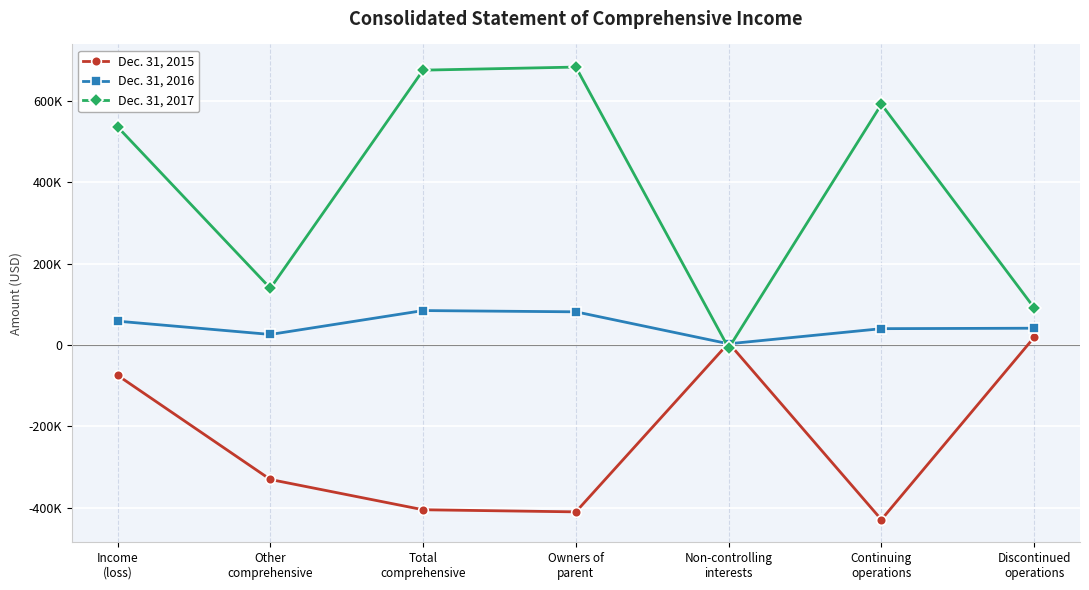

At which label is Dec. 31, 2015 closest to -205093?

Other
comprehensive